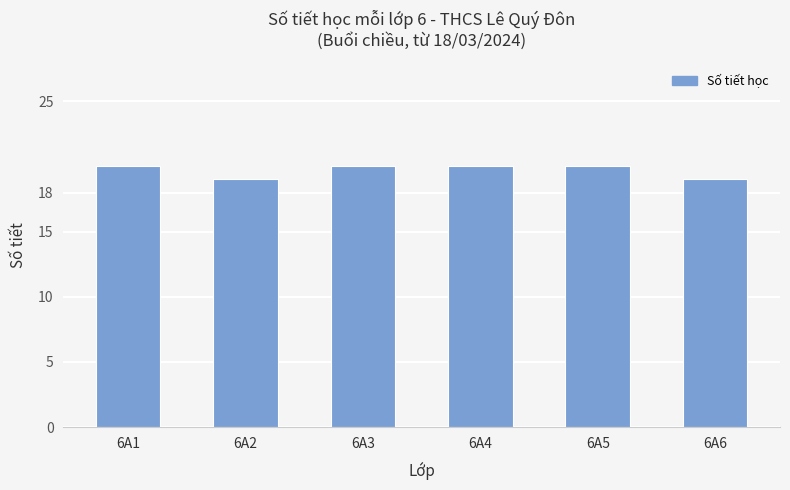

What is the smallest value displayed?

19